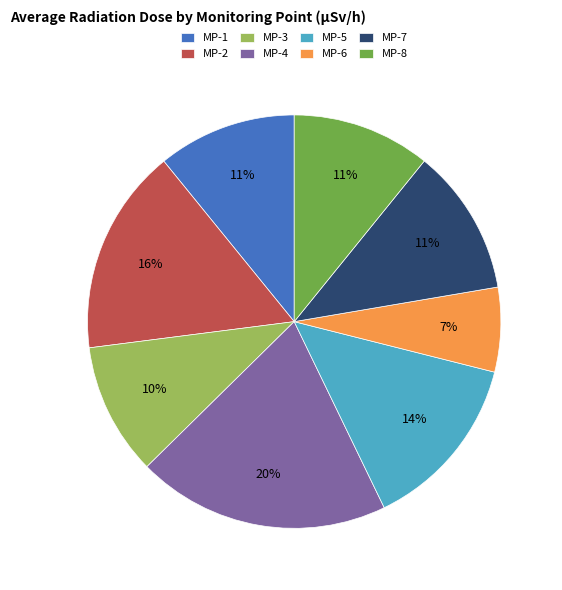

Which category has the smallest portion of the pie?

MP-6